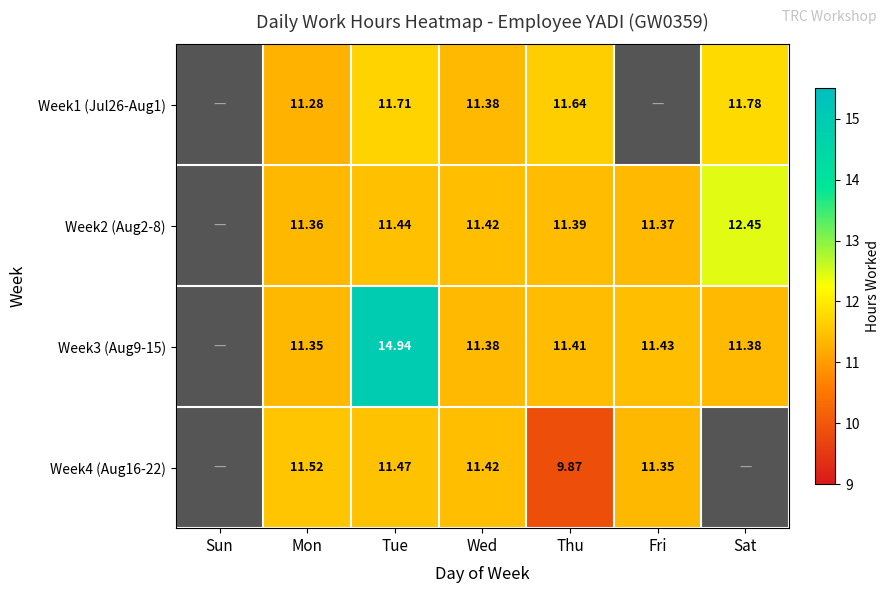

How many values in the Week4 (Aug16-22) series exceed 11?

4